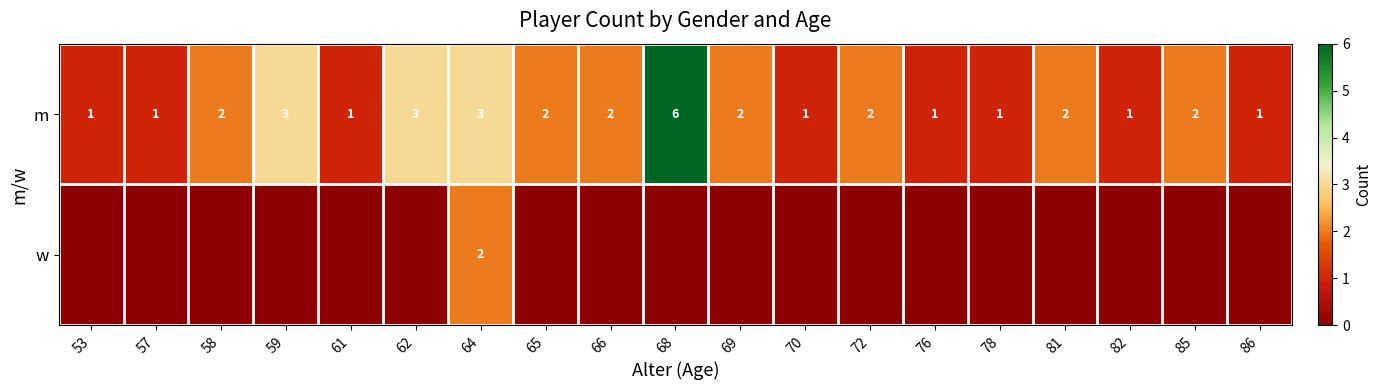

The m series shows 1 at 86. True or false?

True